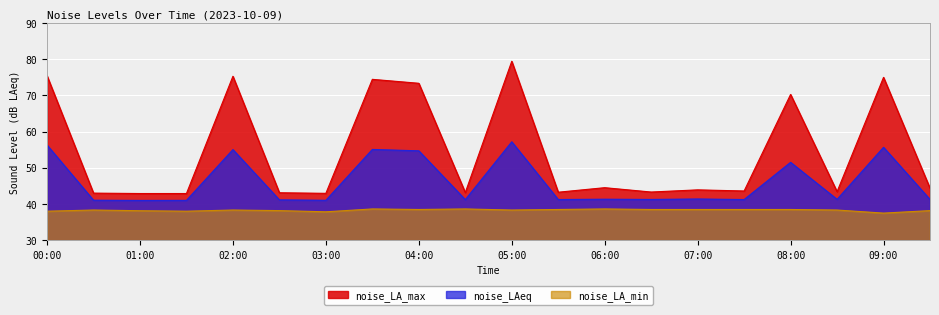

What is the label of the 15th point from the right?

02:30